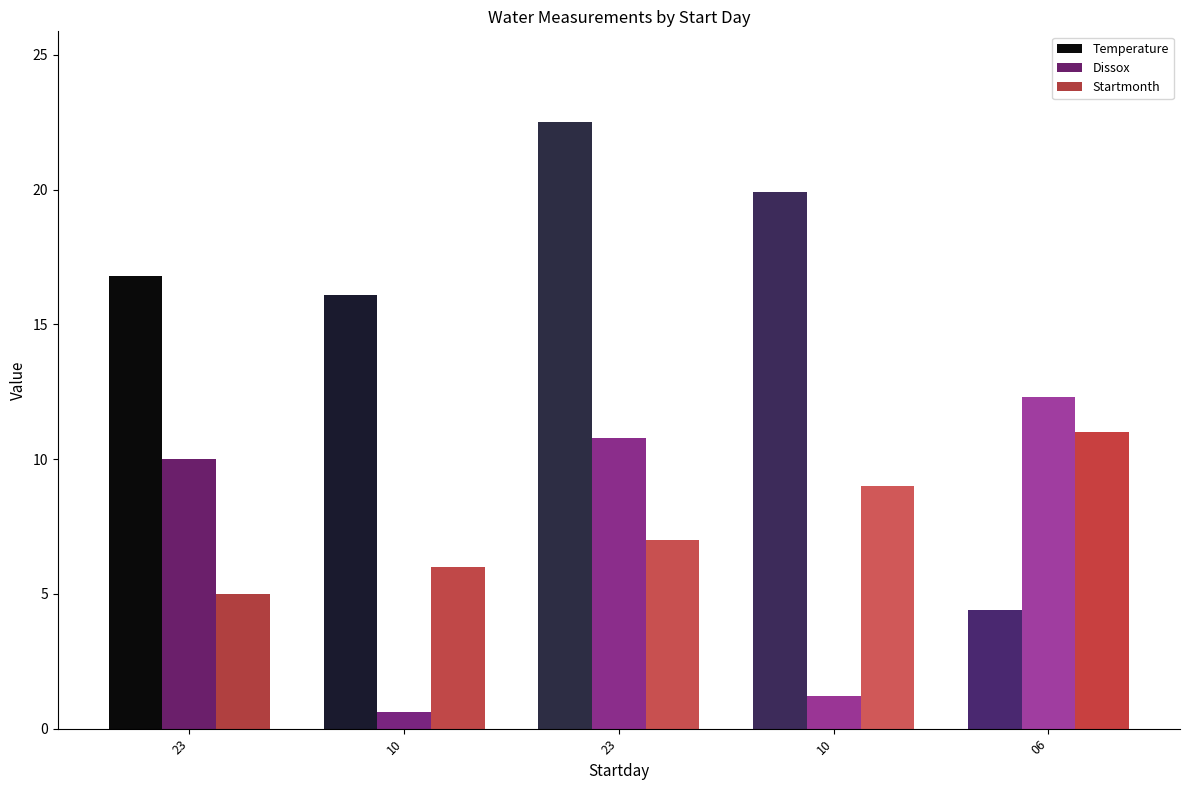

What are all the series names shown in the legend?

Temperature, Dissox, Startmonth